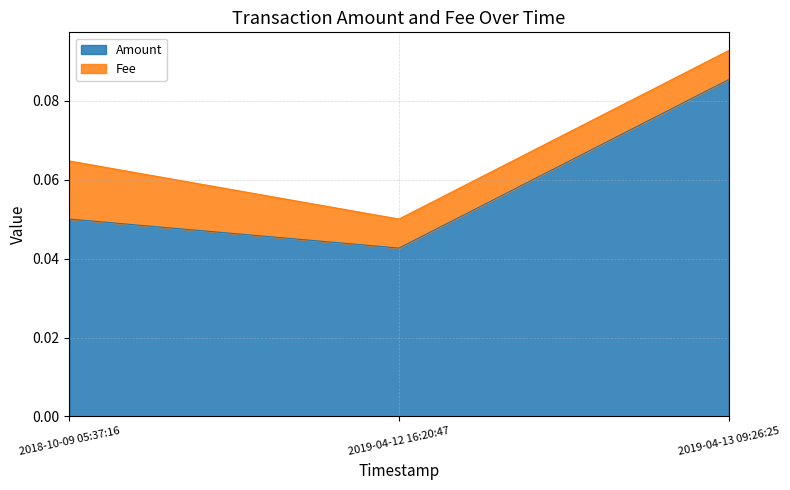

List the labels in order of value, largest first.

2019-04-13 09:26:25, 2018-10-09 05:37:16, 2019-04-12 16:20:47